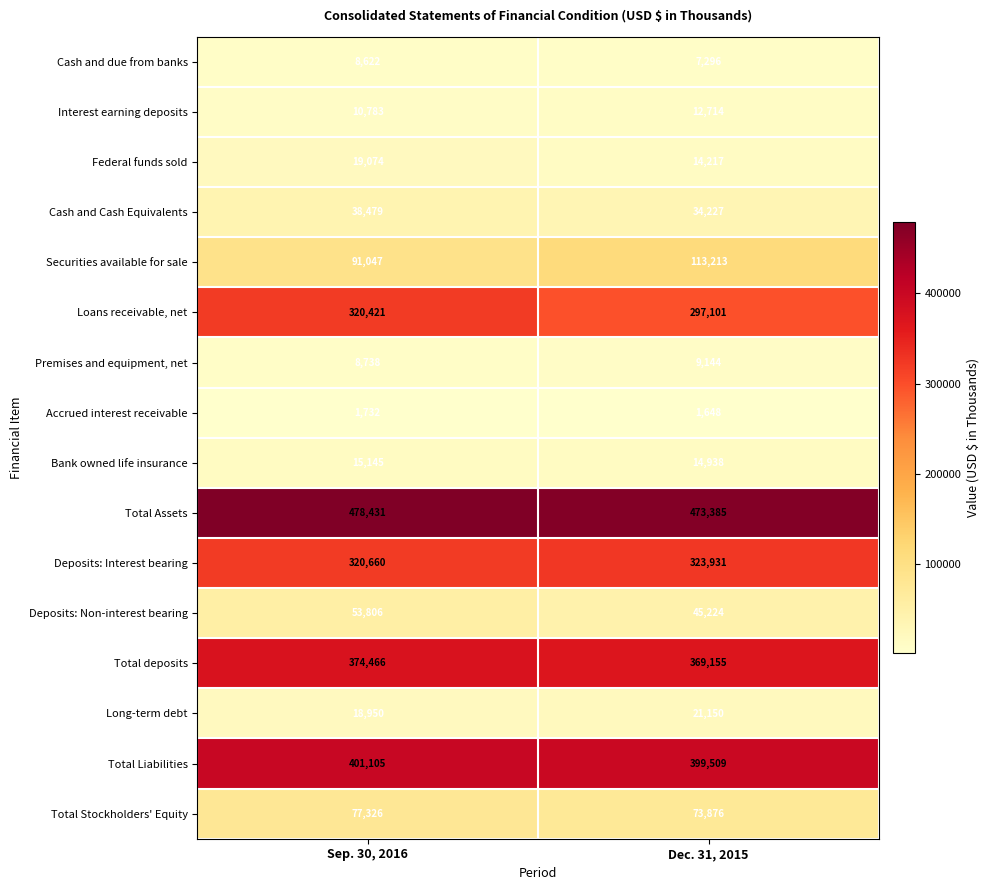

True or false: Loans receivable, net has a value of 297101 at Dec. 31, 2015.

True